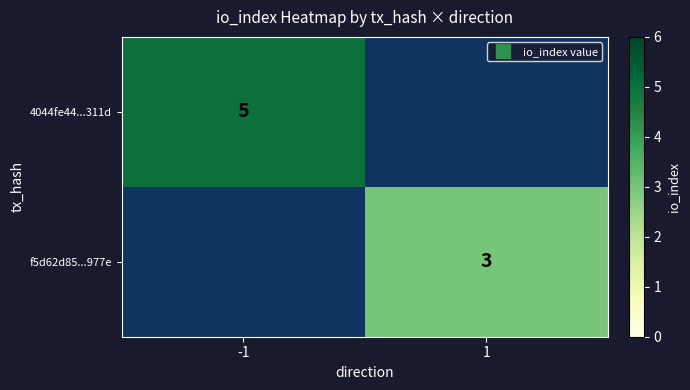

True or false: f5d62d85...977e has a value of 3.0 at 1.

True